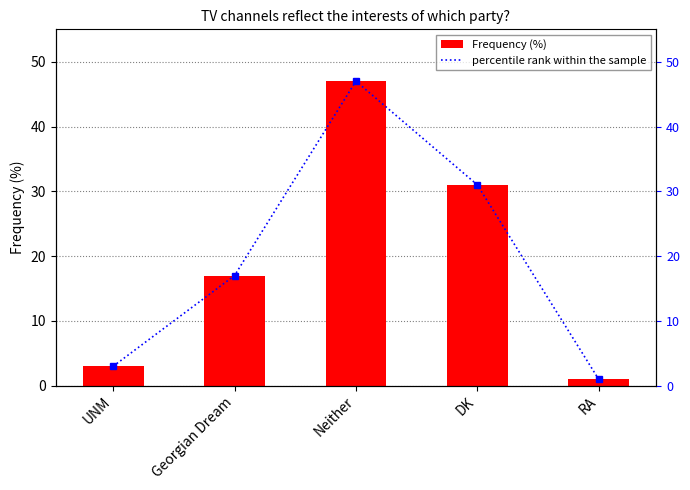

How many data points does each series have?

5